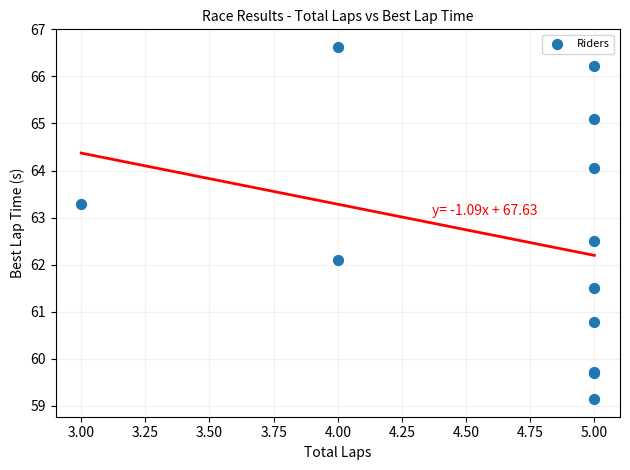

What Y value in the scatter plot is closest to 62?

62.1